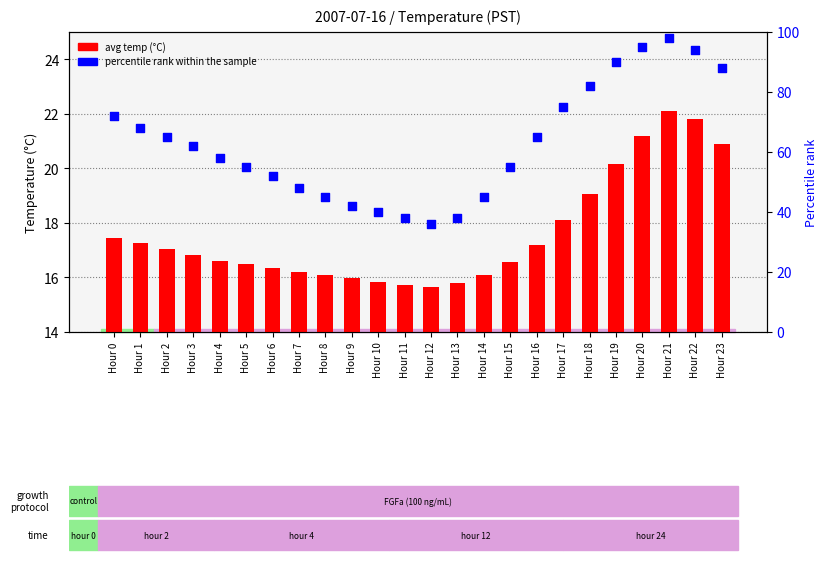

At how many categories does at least one series exceed 94?

2